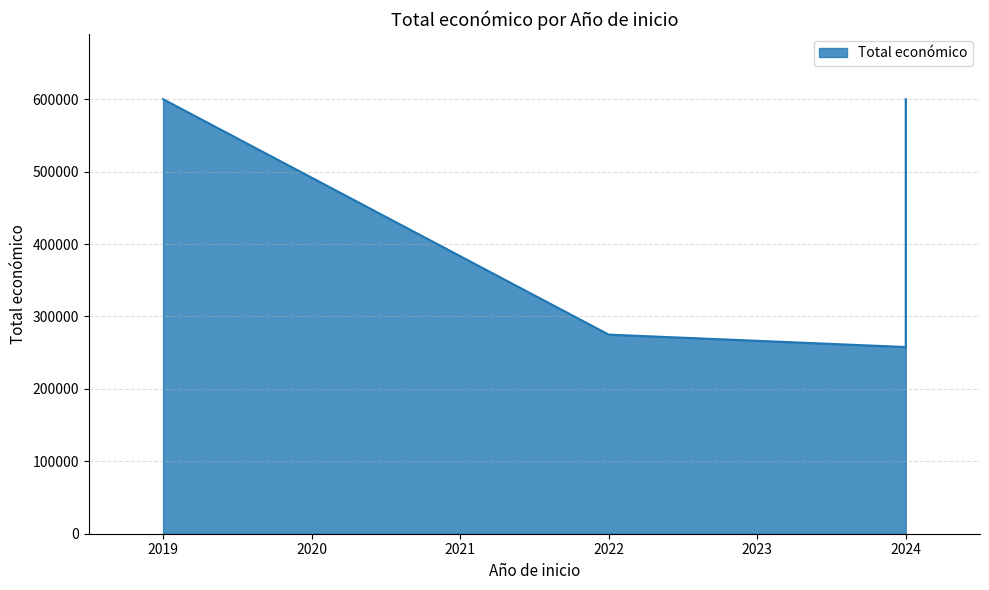

At which category does the data reach its first local peak?

2024